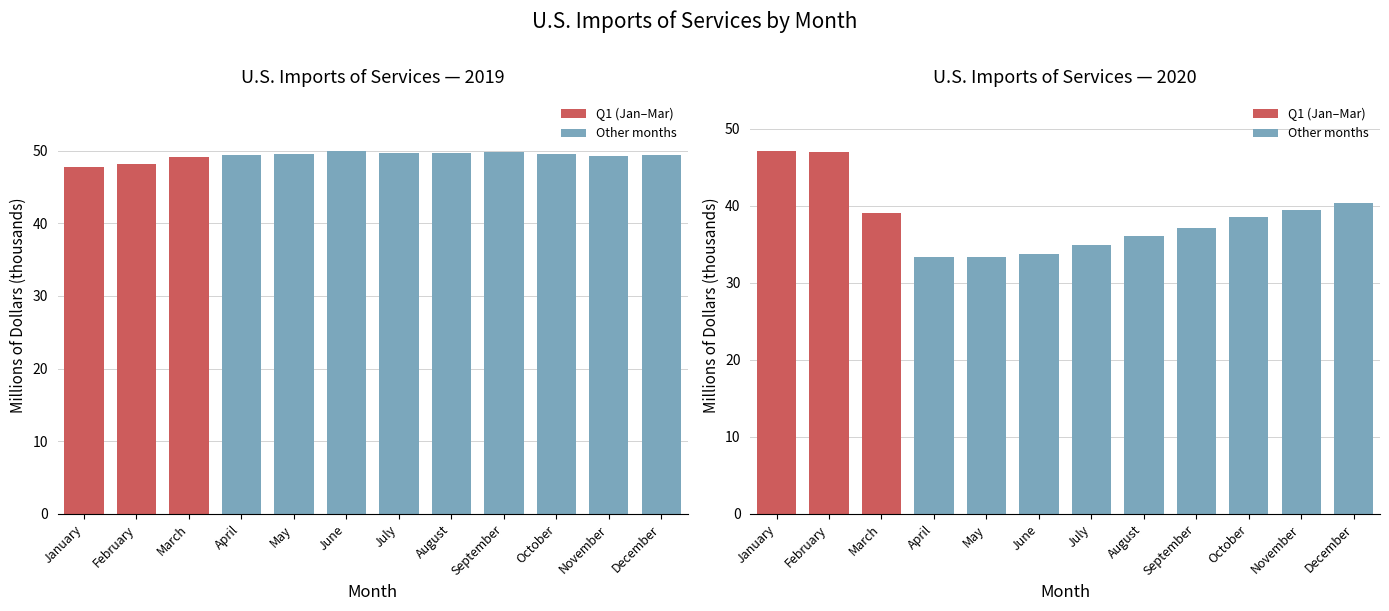

What is the difference between the second highest and minimum values in the 2020 series?

13.7